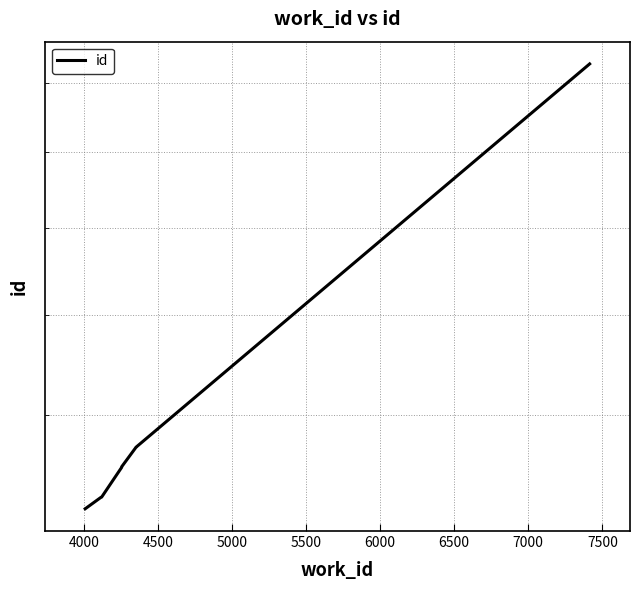

What value does the data have at 4500?

10577